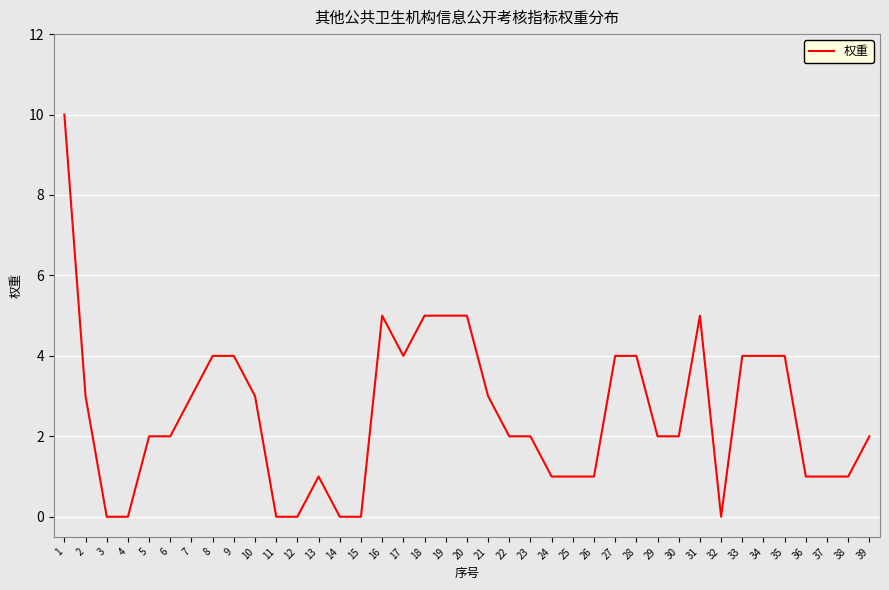

Is it true that the value at 7 is 3?

True